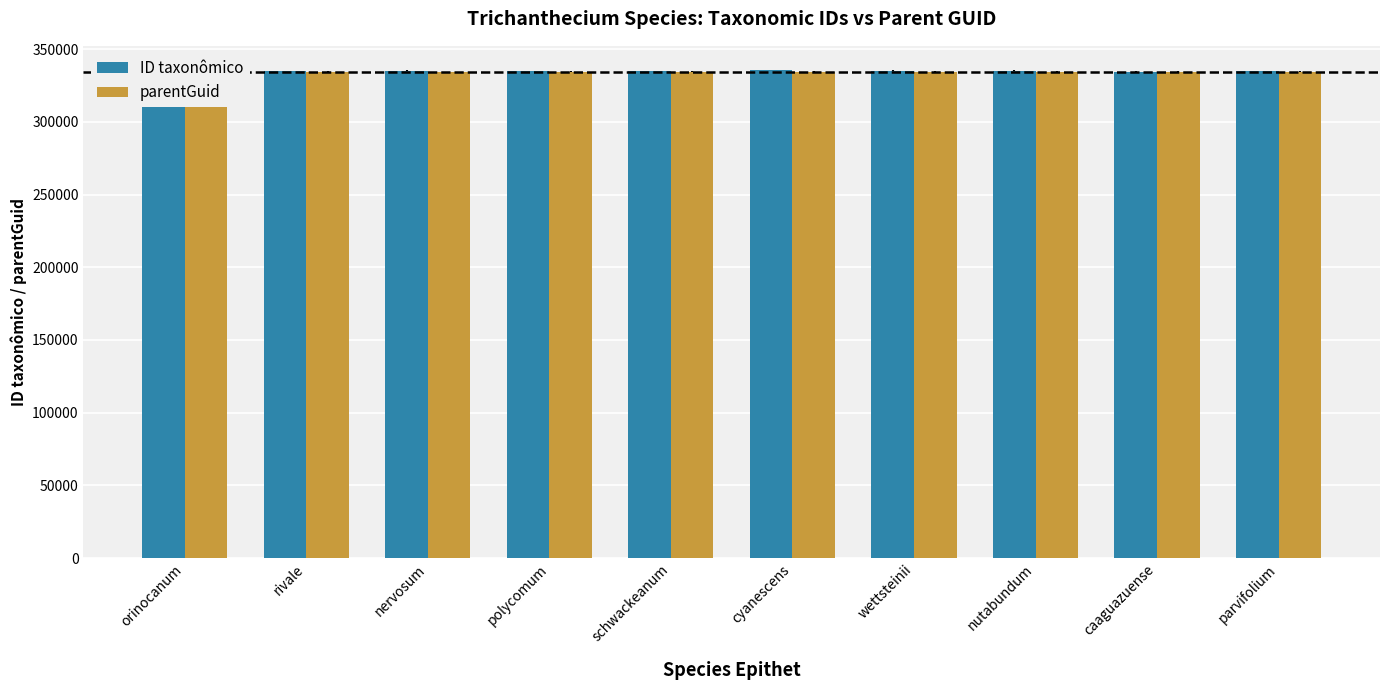

The ID taxonômico series shows 335156 at wettsteinii. True or false?

True